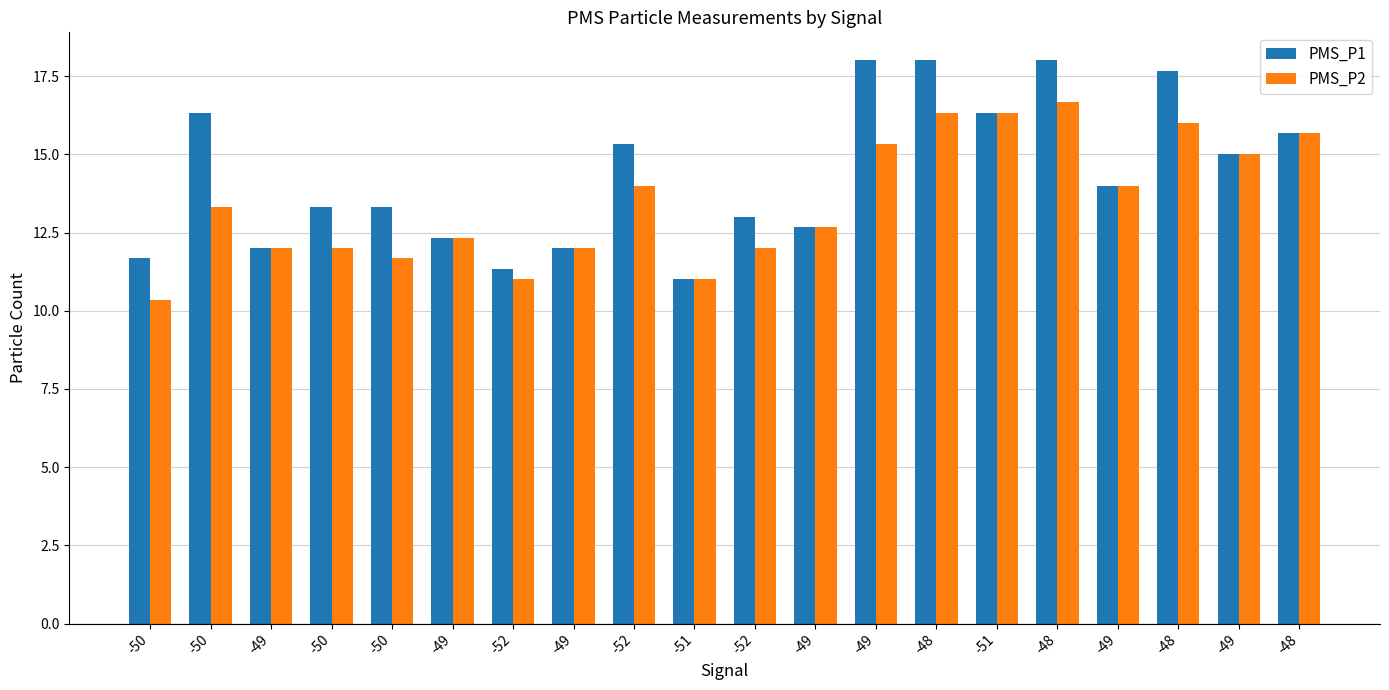

Count the number of data series in this chart.

2